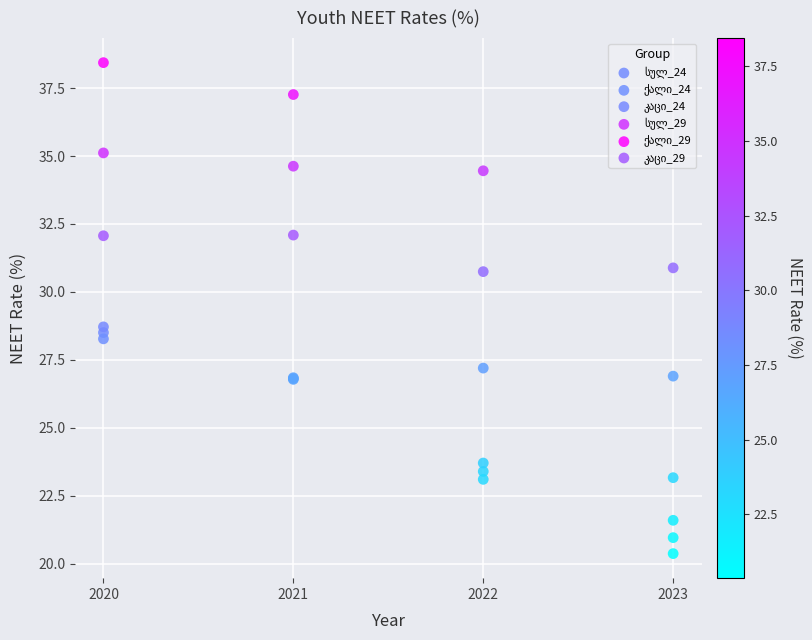

Across all series, what Y value is closest to 29?

28.7